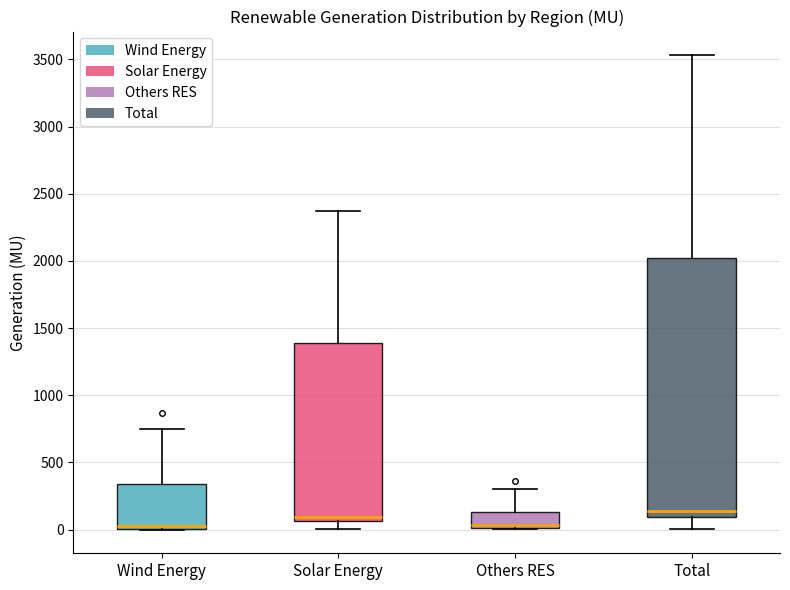

Reading left to right, read every box against the y-axis: the position of its median line, the range the box covers, and the ends of its whiskers. The values are not printed on the chart, so give them approximately, as read against the axis.

Wind Energy: median 50, box 0 to 350, whiskers 0 to 750
Solar Energy: median 100, box 50 to 1400, whiskers 0 to 2350
Others RES: median 50, box 0 to 150, whiskers 0 to 300
Total: median 150, box 100 to 2000, whiskers 0 to 3550